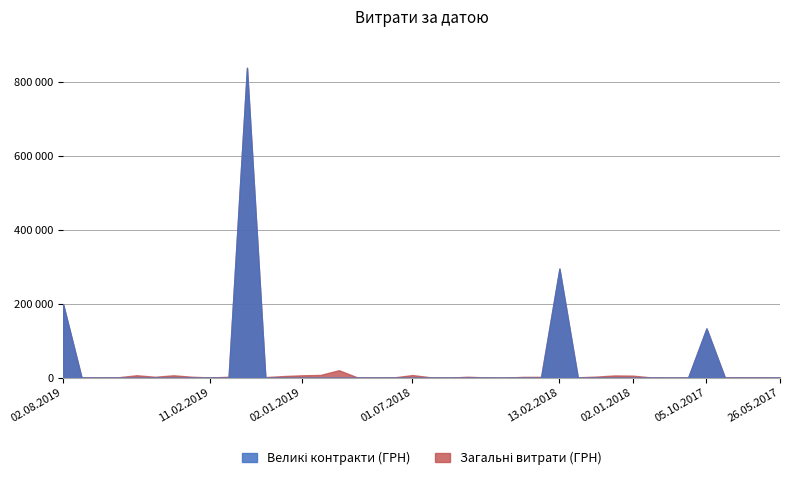

Reading left to right, transcribe all the data shown in this chart.

198770.0	1500.0	725.4	1650.0	7000.0	2936.0	6865.1	2992.0	1051.9	2939.9	838054.8	2050.0	4872.0	6863.2	7875.0	20625.0	1320.0	809.0	1284.0	7500.0	1445.0	578.0	2997.0	1162.7	460.0	2620.0	2740.0	295265.0	1540.9	3348.8	6498.0	5916.0	1150.0	586.6	836.2	133565.4	1540.0	1791.6	1320.0	475.8